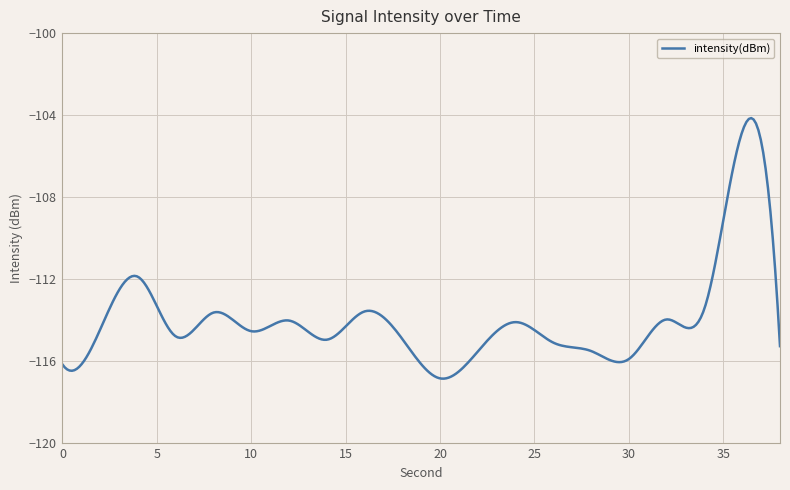

What is the average value?

-114.0